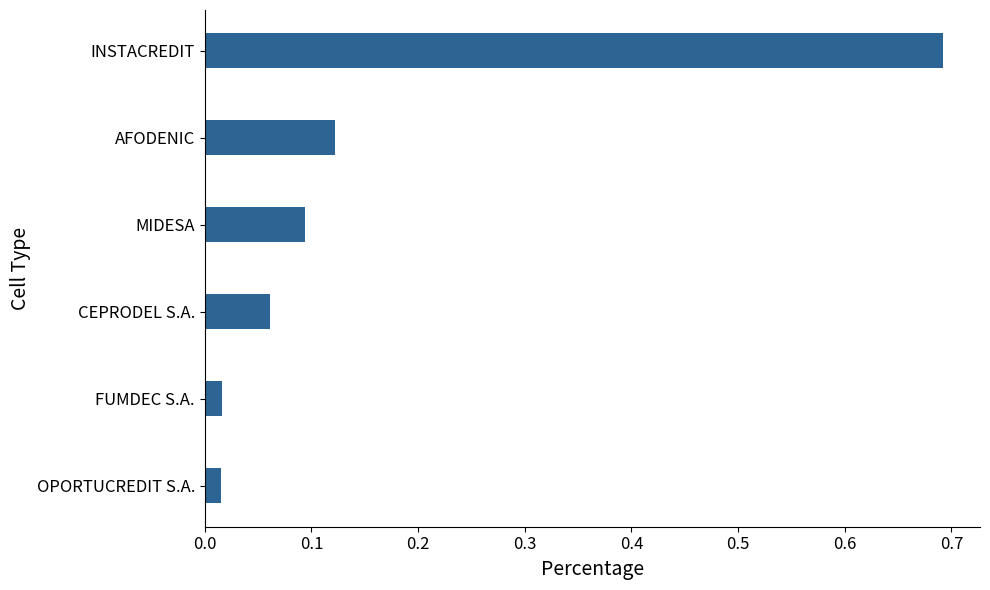

True or false: the data shows 0.1 at CEPRODEL S.A..

True